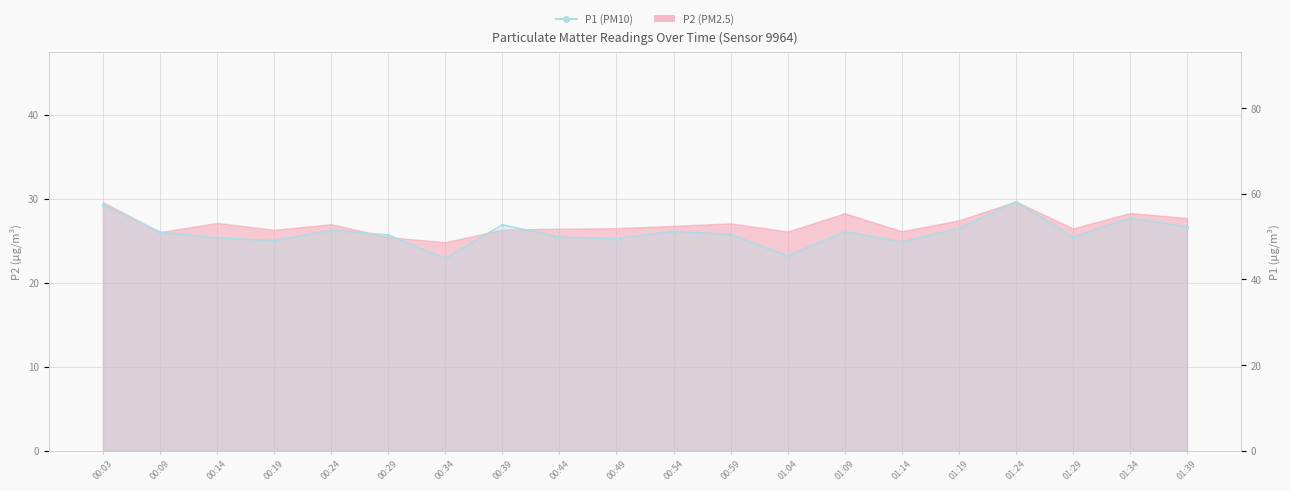

Where is the first local maximum?

00:24